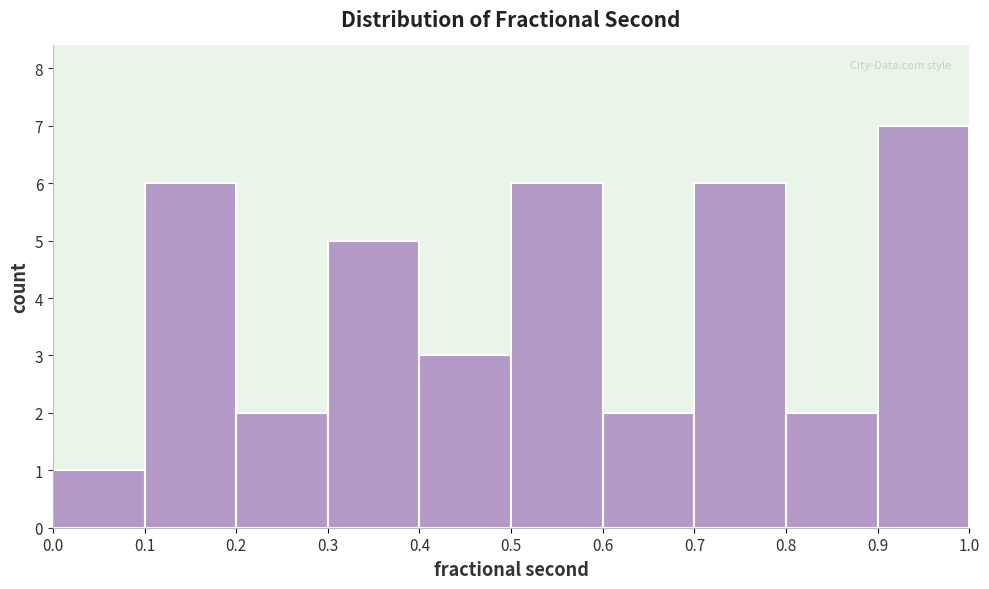

Which range on the x-axis has the tallest bar?

0.9 to 1.0